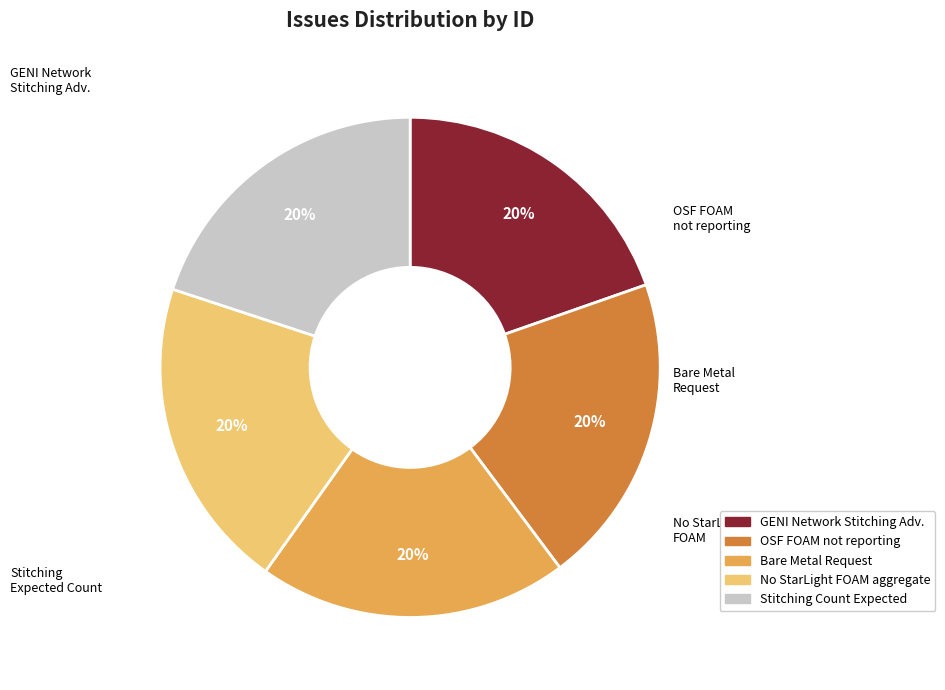

How many slices are in this pie chart?

5